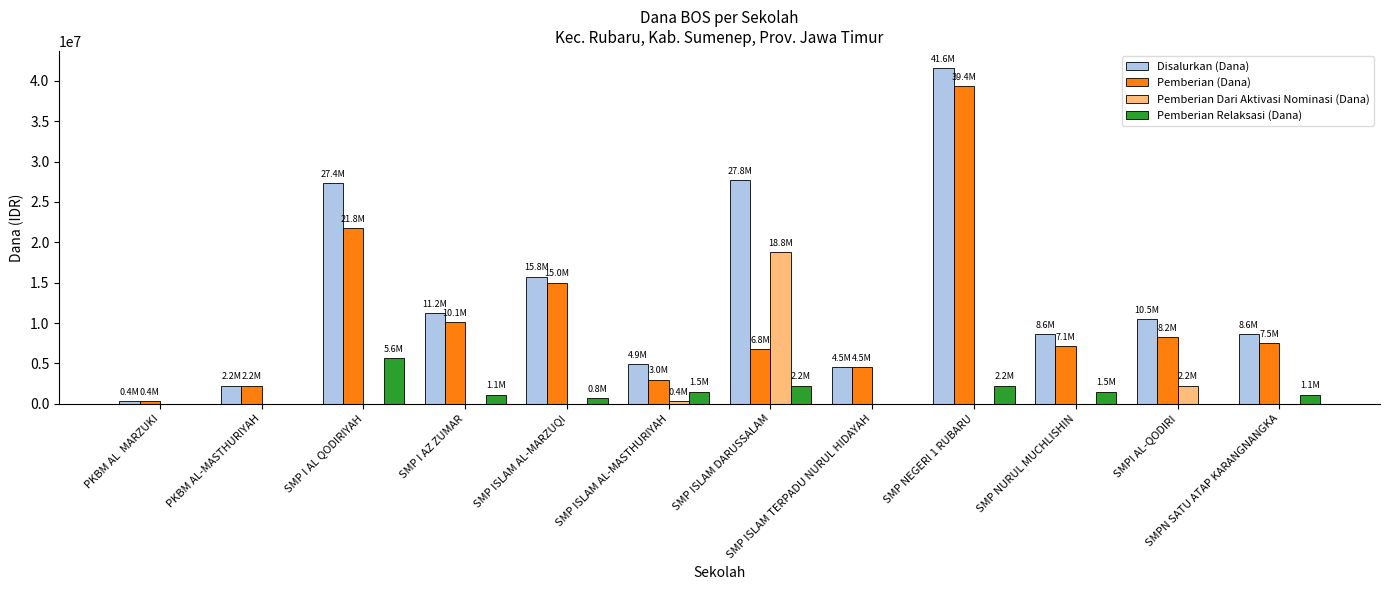

What is the average value of the Pemberian Relaksasi (Dana) series?

1343750